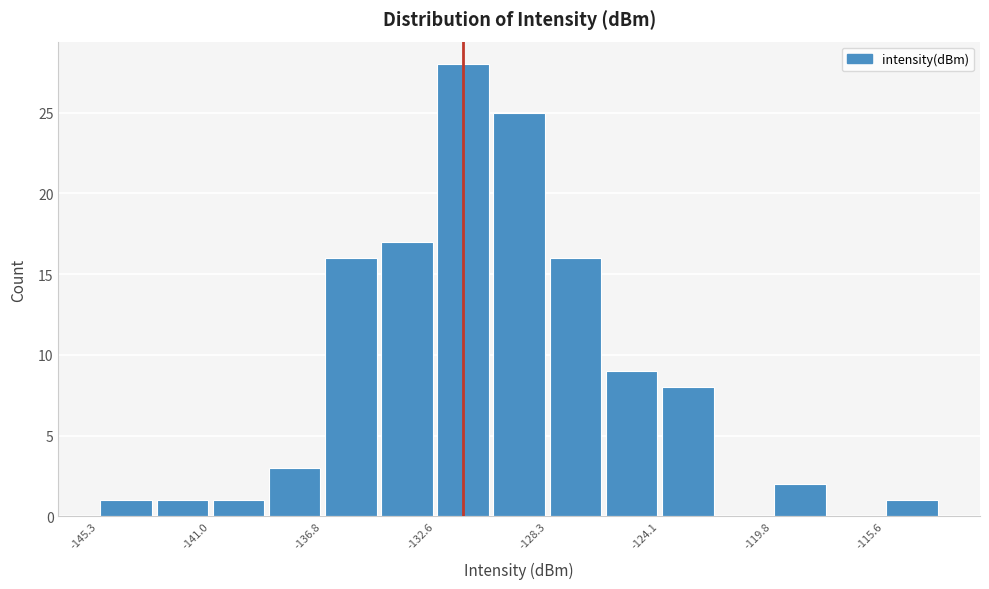

Reading left to right, transcribe this chart: for each bar, give the range it covers on the x-axis and its height. Neither the bar edges nor the heights are printed on the chart, so give them approximately, as read against the axes.

-145.5 to -143.0: 1
-143.0 to -141.0: 1
-141.0 to -139.0: 1
-139.0 to -137.0: 3
-137.0 to -134.5: 16
-134.5 to -132.5: 17
-132.5 to -130.5: 28
-130.5 to -128.5: 25
-128.5 to -126.0: 16
-126.0 to -124.0: 9
-124.0 to -122.0: 8
-122.0 to -120.0: 0
-120.0 to -117.5: 2
-117.5 to -115.5: 0
-115.5 to -113.5: 1